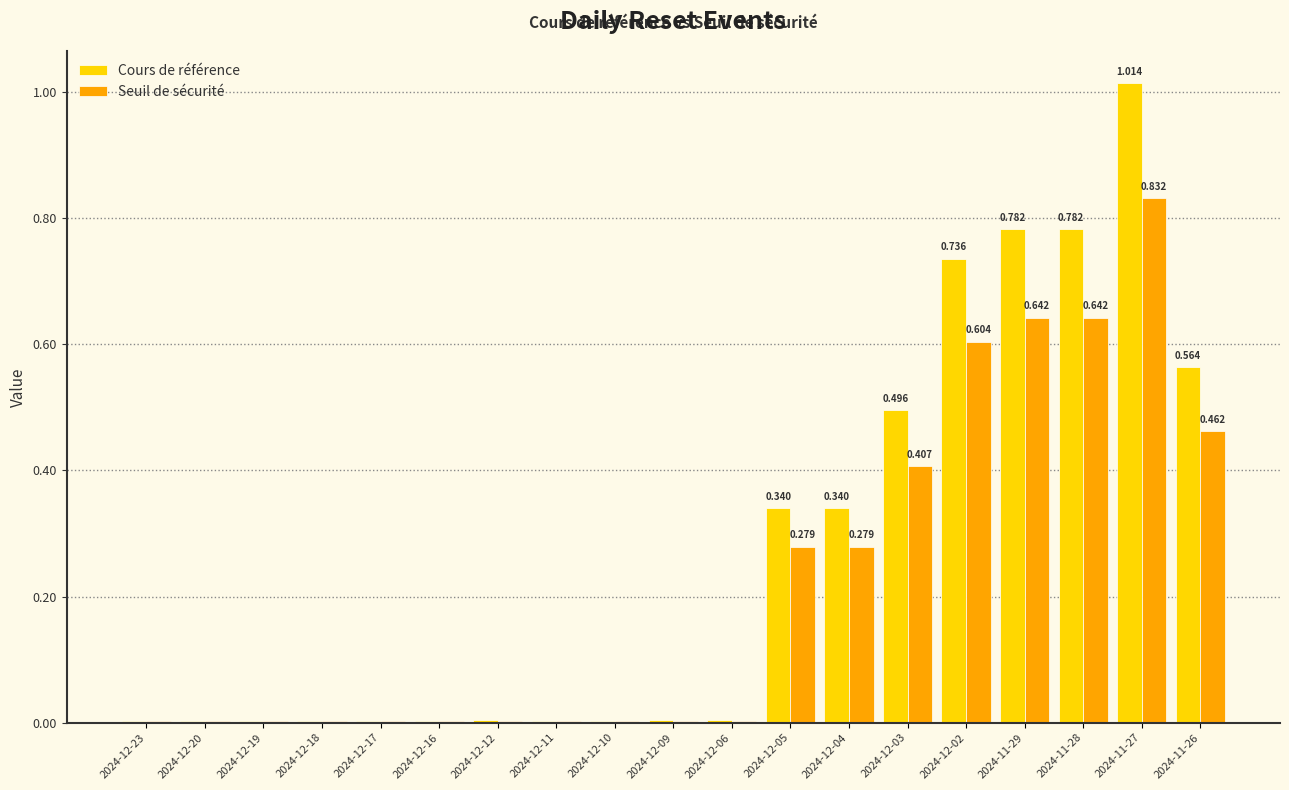

At which category is the sum across all series the highest?

2024-11-27